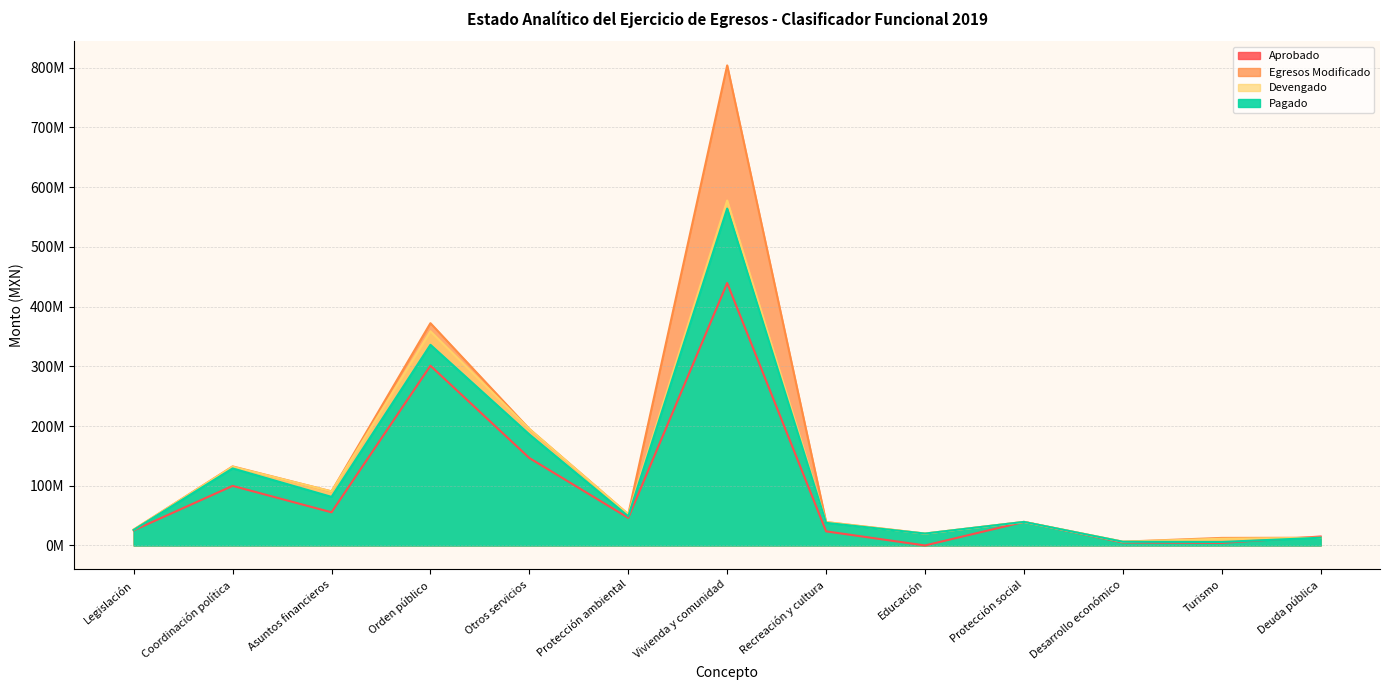

What is the difference between the second highest and second lowest values in the Egresos Modificado series?

359631980.5